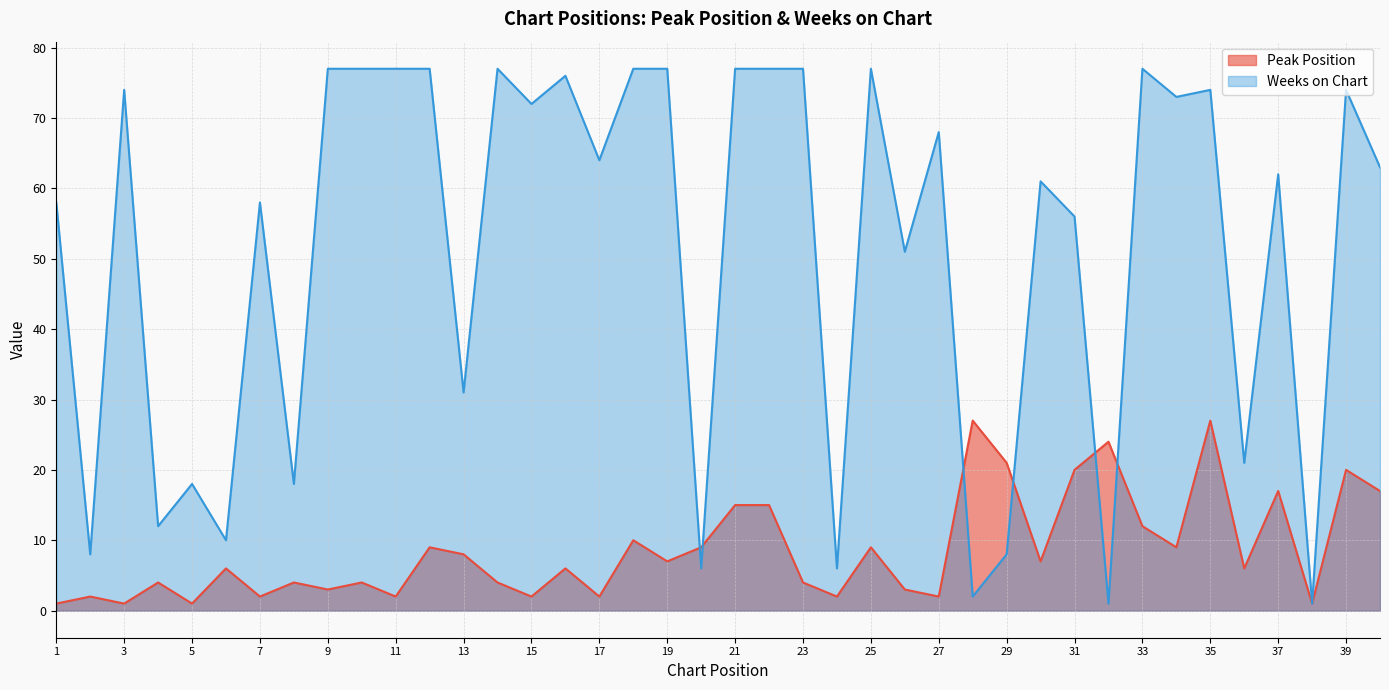

Does the chart display data point markers on the line(s)?

No